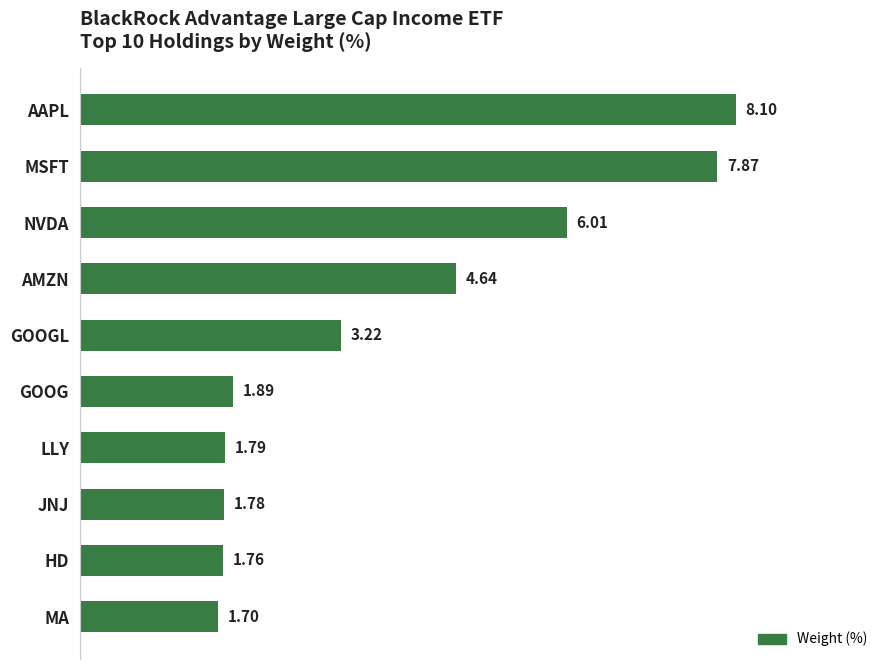

What is the change in value from AMZN to JNJ?

-2.9